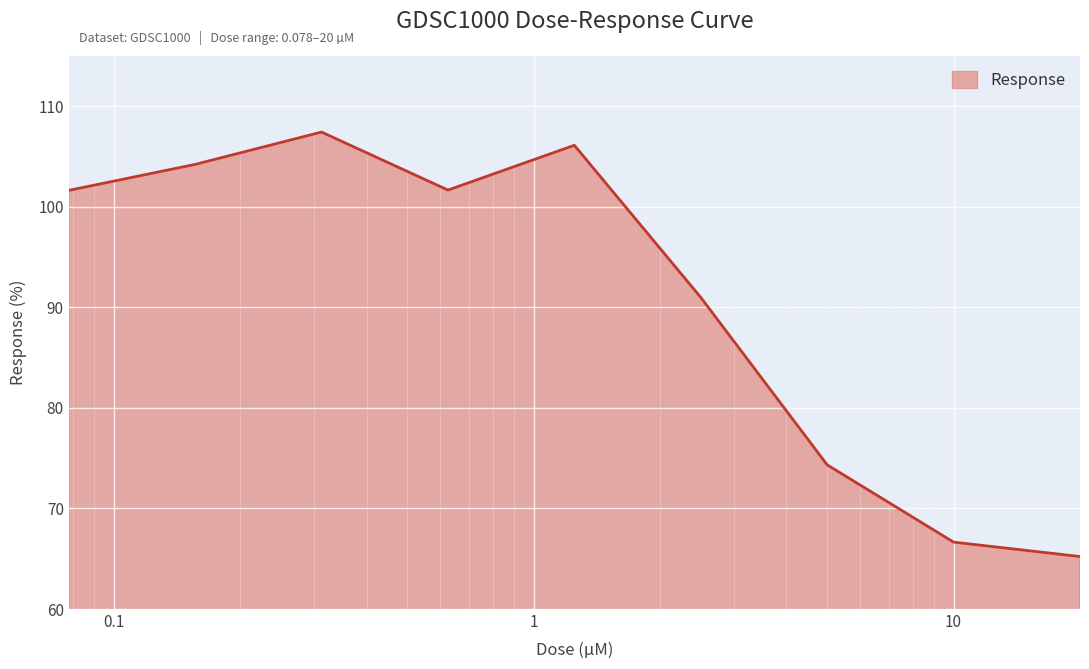

What is the difference between the maximum and minimum values?

42.2